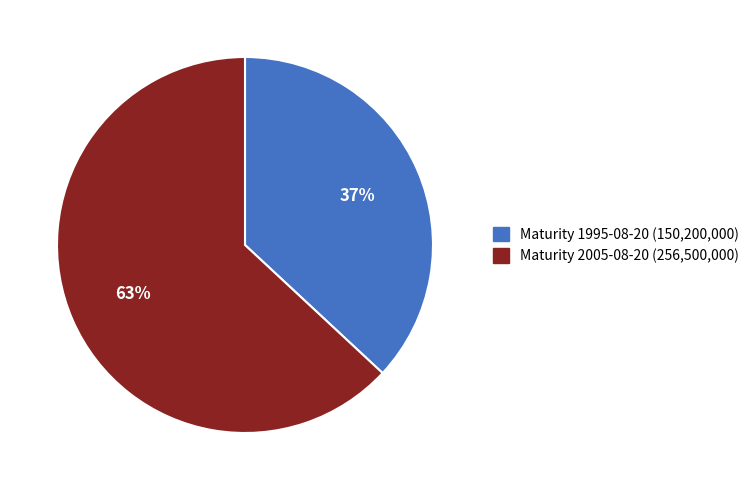

To the nearest percent, what is the average slice percentage?

50%